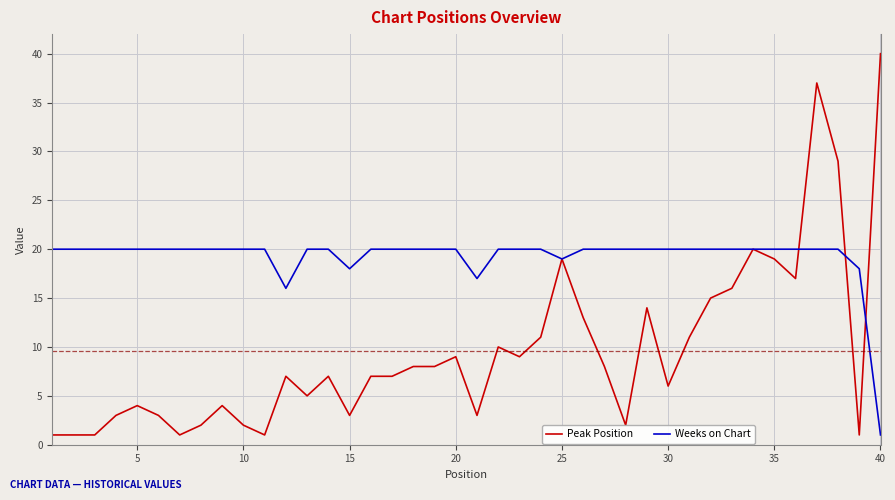

What is the highest value of the Weeks on Chart series?

20